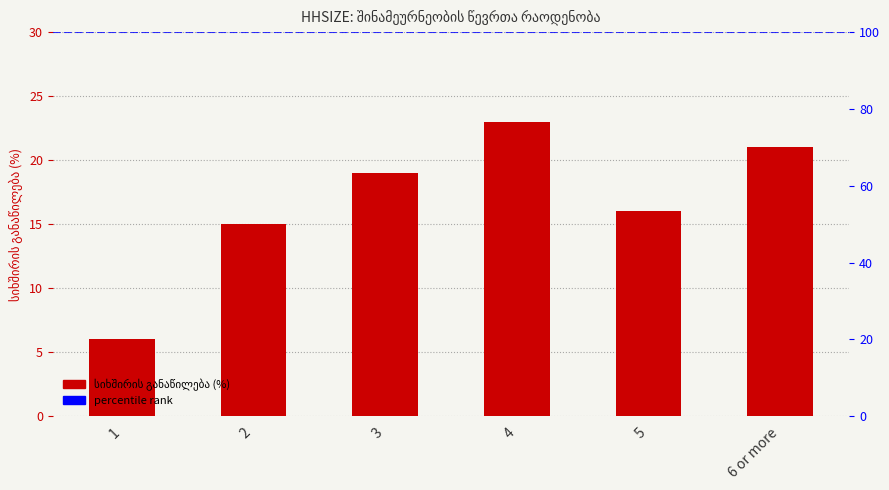

What is the minimum value shown in the chart?

6